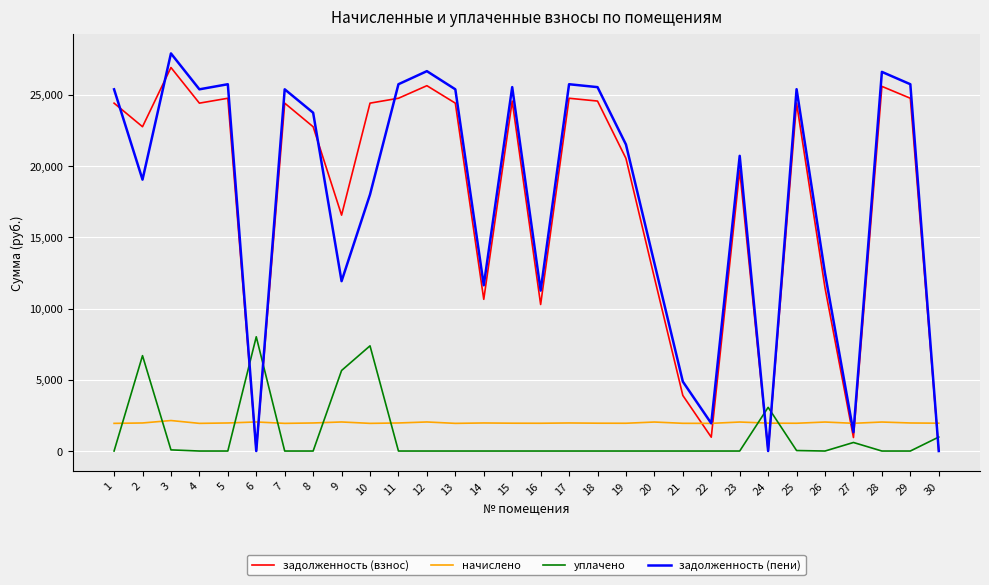

How many intersections are there between начислено and задолженность (взнос)?

9